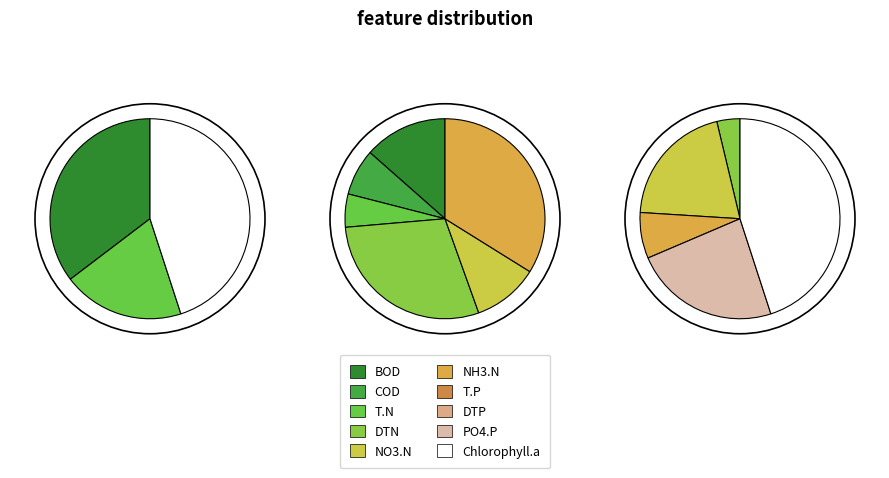

True or false: Temp accounts for 0% of the total.

True